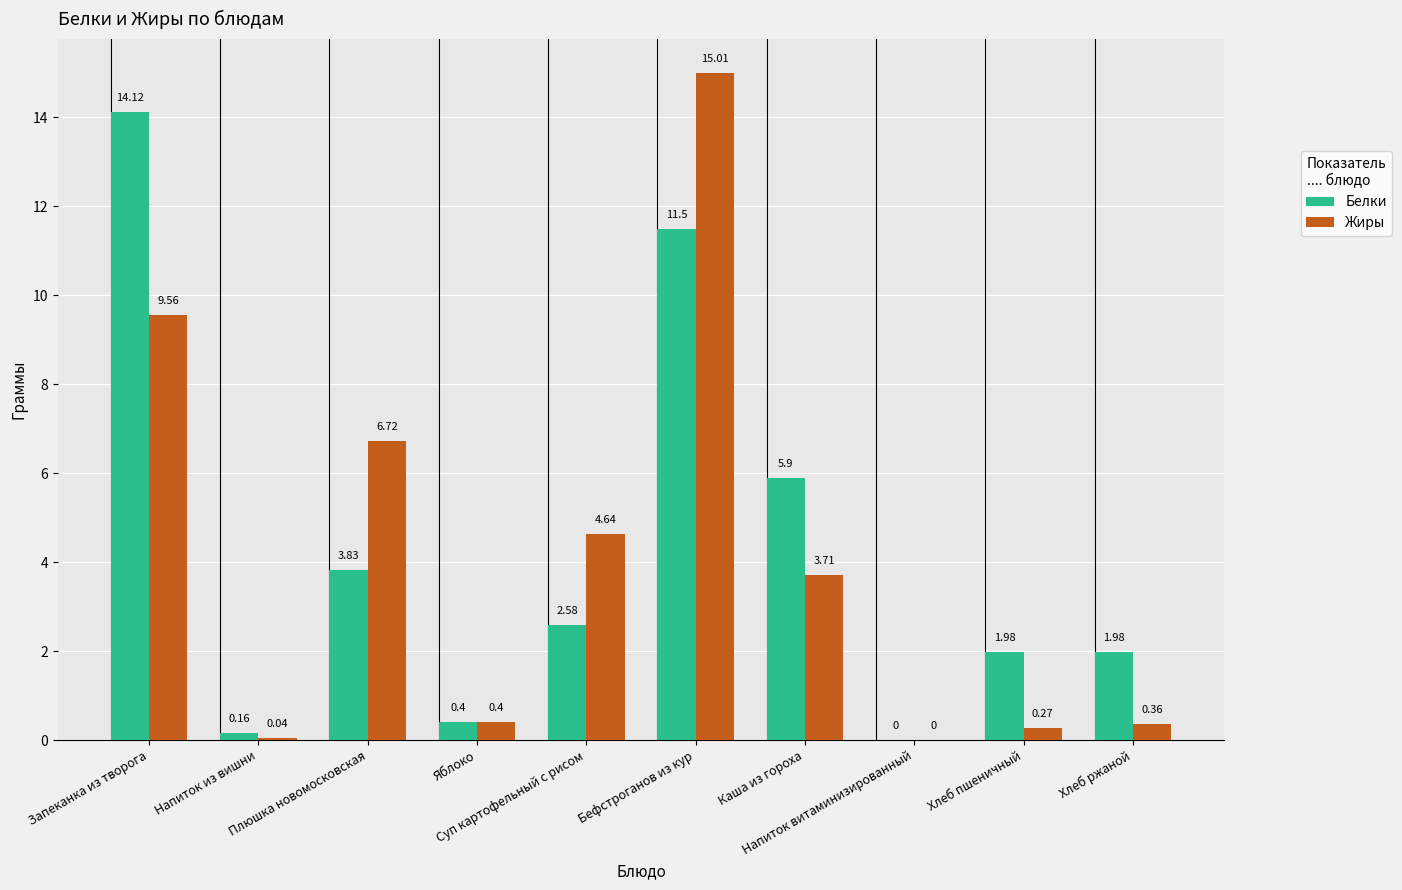

Which series has the largest total across all categories?

Белки